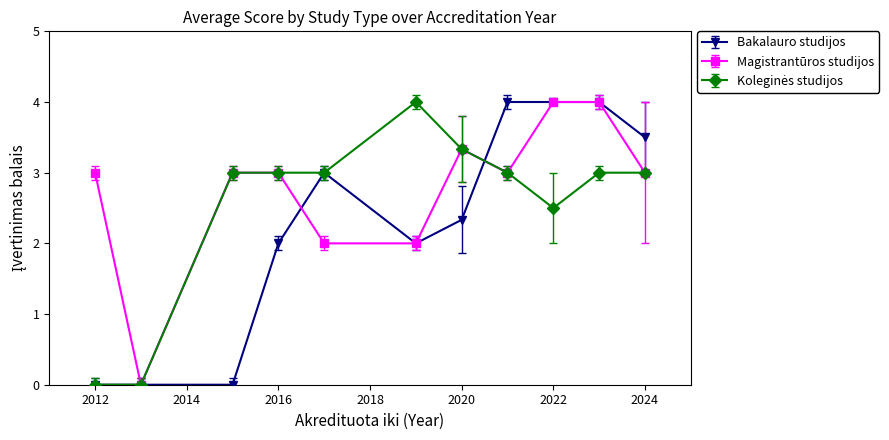

True or false: Bakalauro studijos has more than 0 points higher than both neighbors.

True